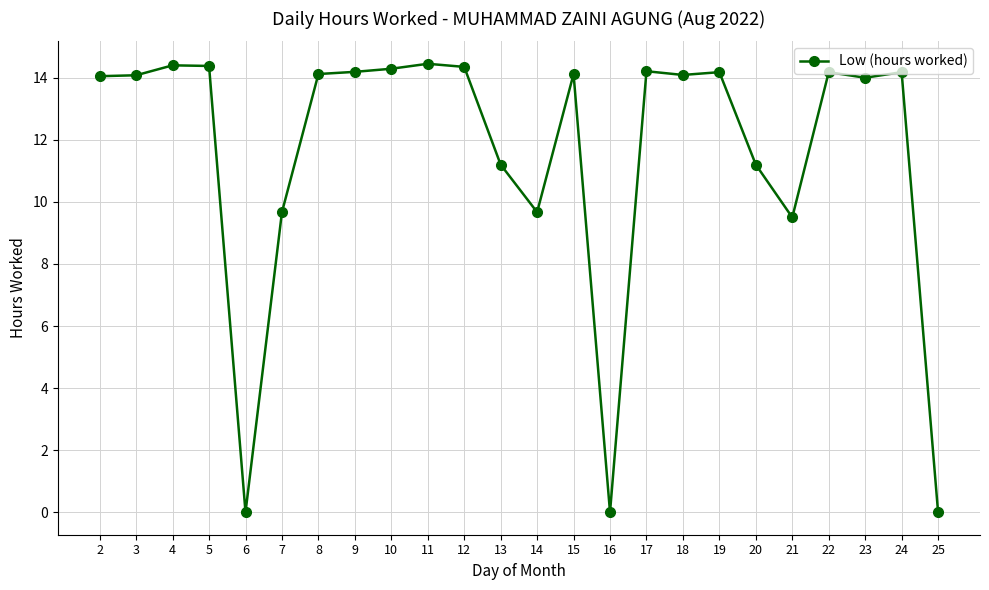

Is it true that the value at 22 is 14.2?

True